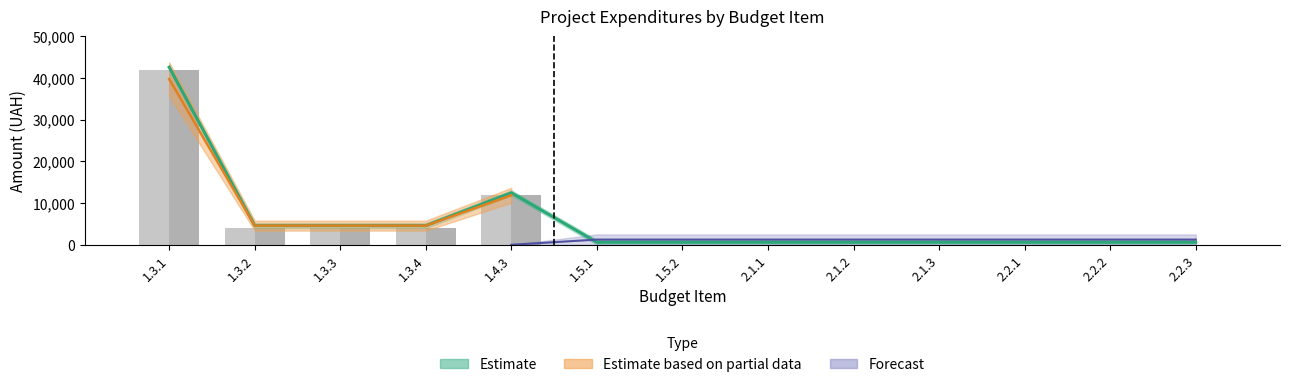

Which series has the largest total across all categories?

Estimate (mid)